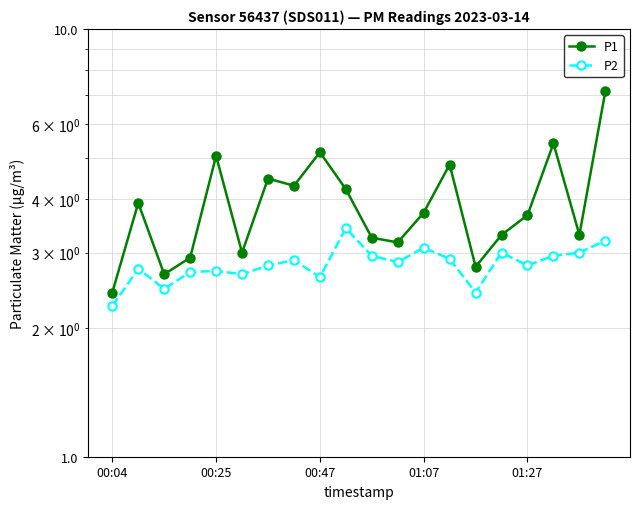

Which series has the largest range (max minus min)?

P1